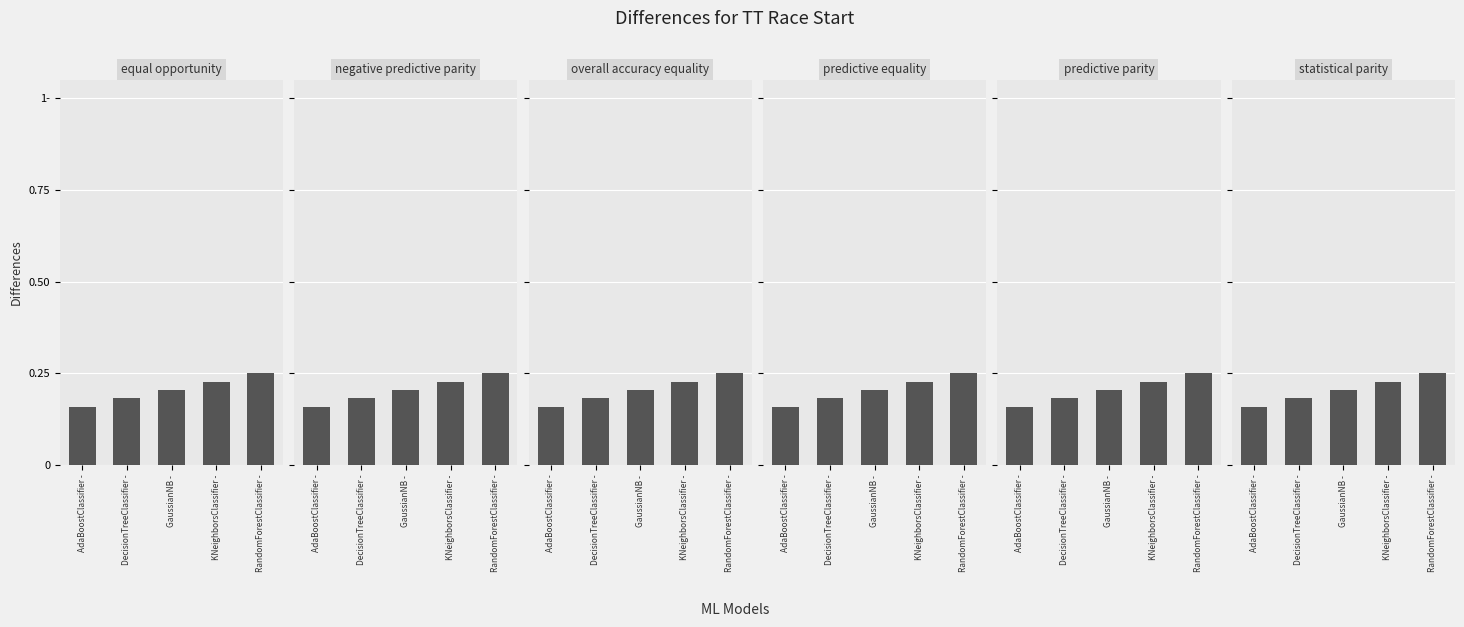

Reading right to left, list all the values displayed in this chart.

equal opportunity: 0.2	0.2	0.2	0.2	0.2
negative predictive parity: 0.2	0.2	0.2	0.2	0.2
overall accuracy equality: 0.2	0.2	0.2	0.2	0.2
predictive equality: 0.2	0.2	0.2	0.2	0.2
predictive parity: 0.2	0.2	0.2	0.2	0.2
statistical parity: 0.2	0.2	0.2	0.2	0.2